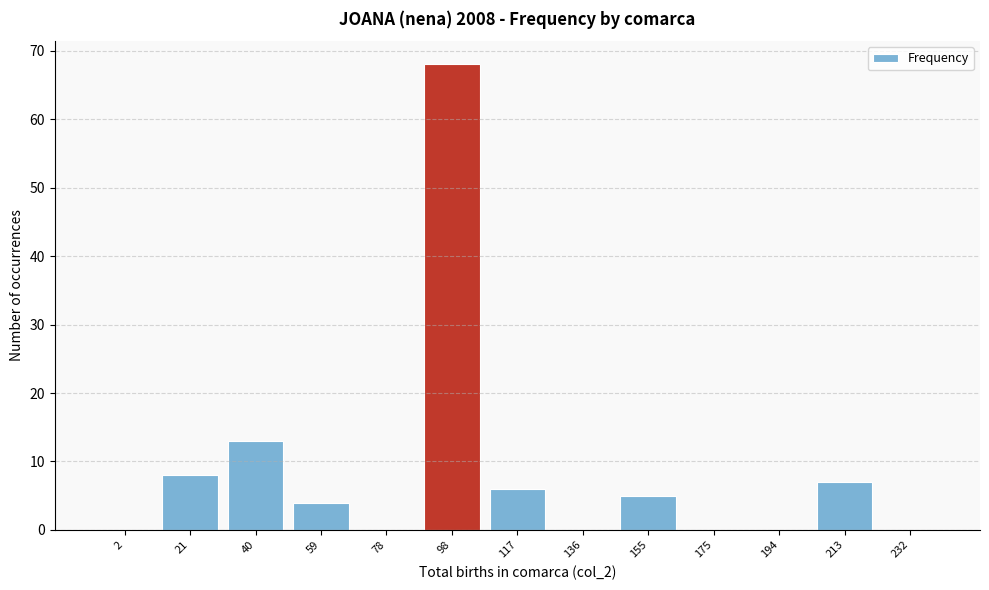

Reading right to left, extract all data points from this chart.

232=0	213=7	194=0	175=0	155=5	136=0	117=6	98=68	78=0	59=4	40=13	21=8	2=0